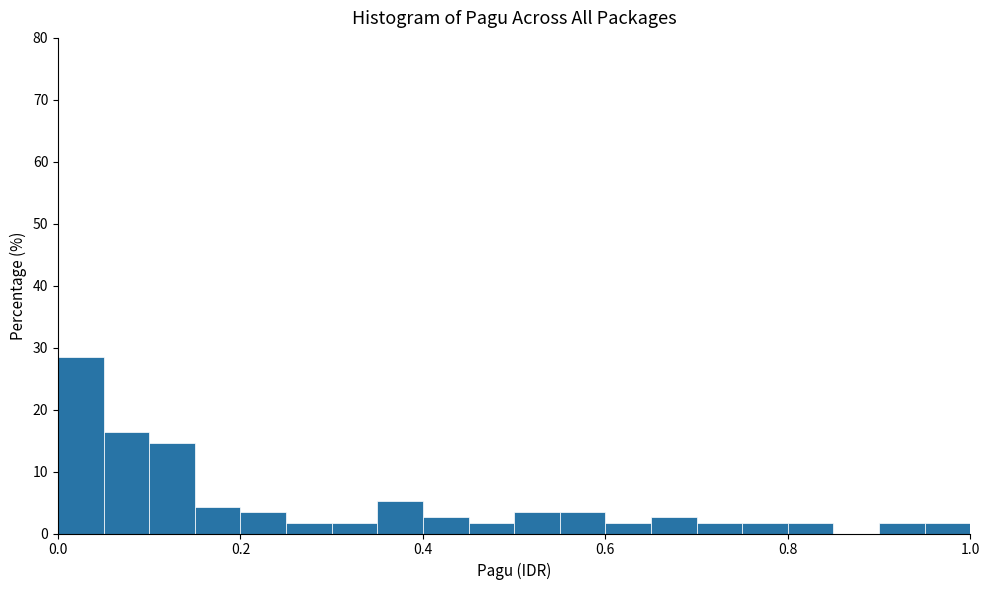

Read against the x-axis, roughly where is the centre of the tallest bar?

0.02